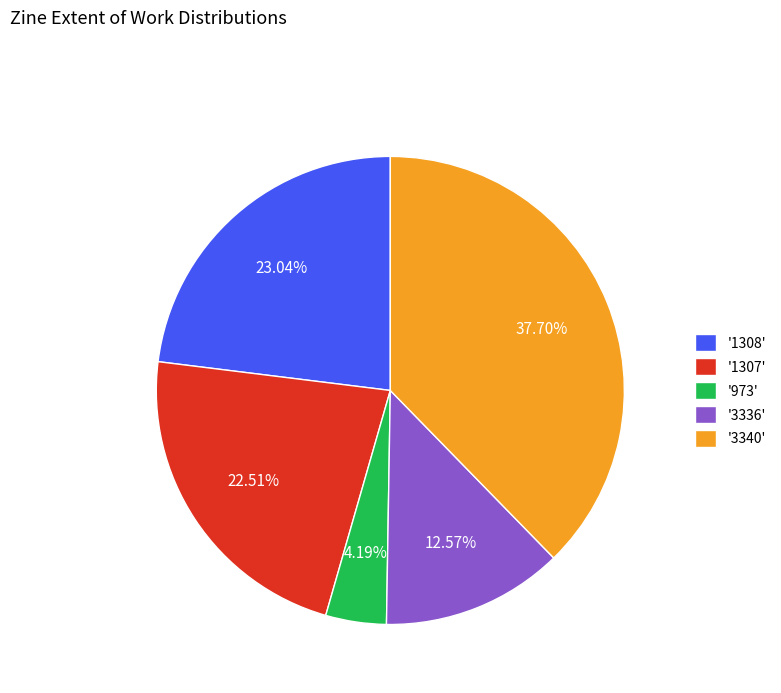

To the nearest percent, what is the difference between the largest and smallest slice percentages?

34%